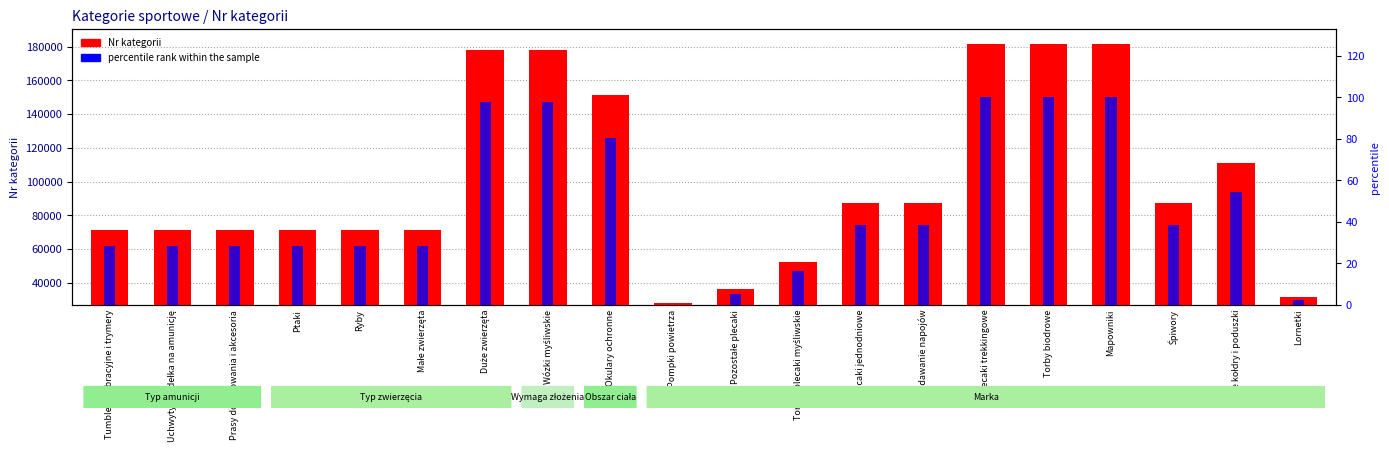

True or false: percentile rank within the sample has a value of 97.7 at Duże zwierzęta.

True